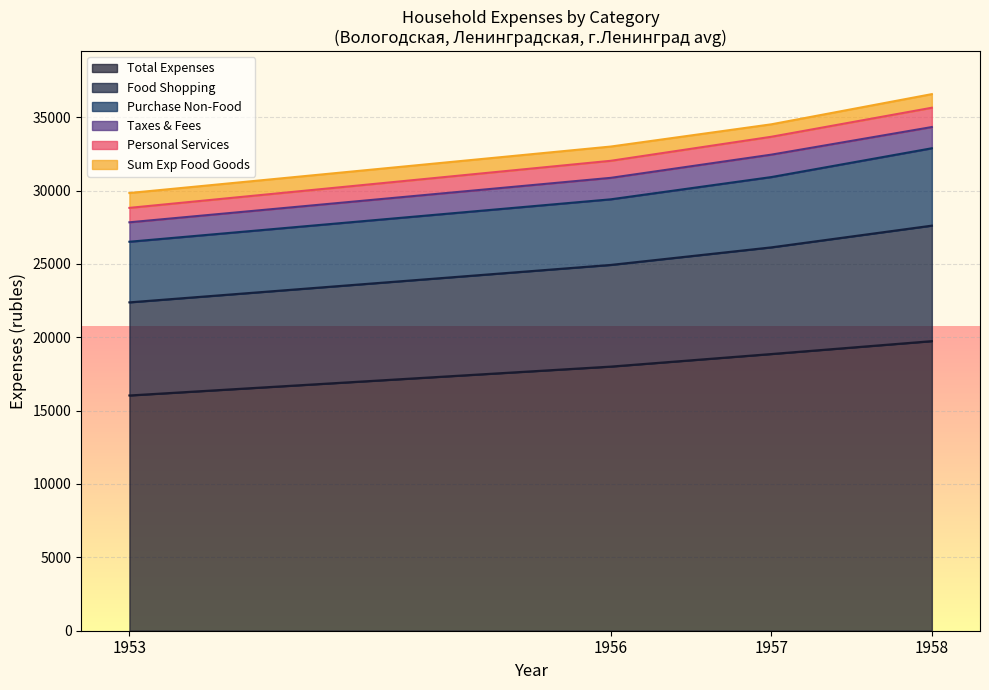

At which label does personal_services reach its minimum?

1953